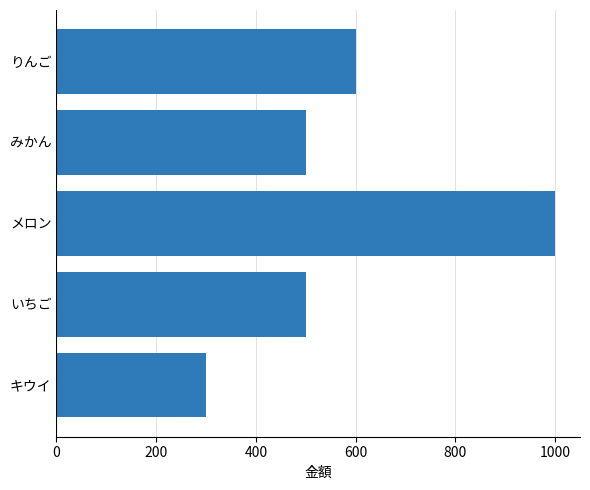

How many series are shown in this chart?

1